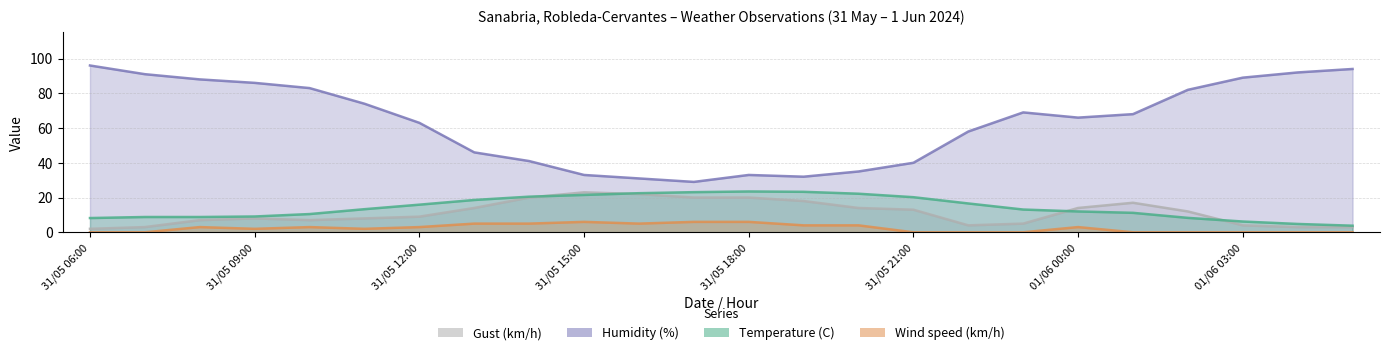

What is the label of the 4th point from the left?

31/05 09:00